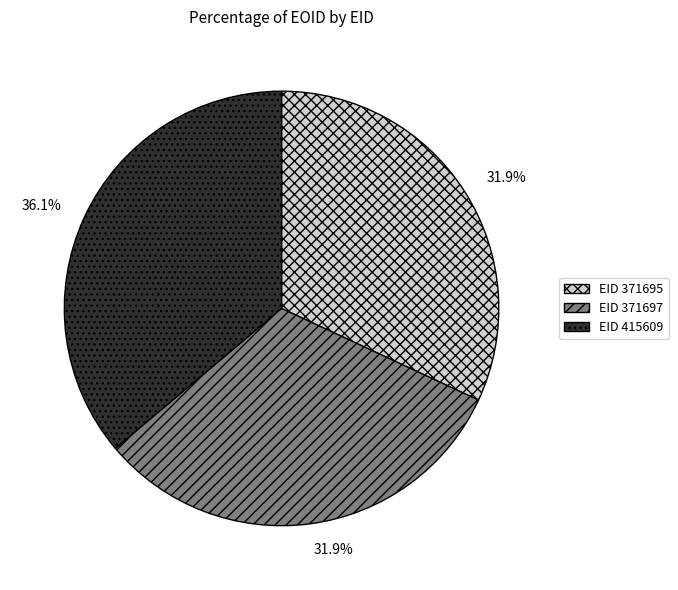

What is the ratio of the value at EID 371695 to the value at EID 415609?

0.9